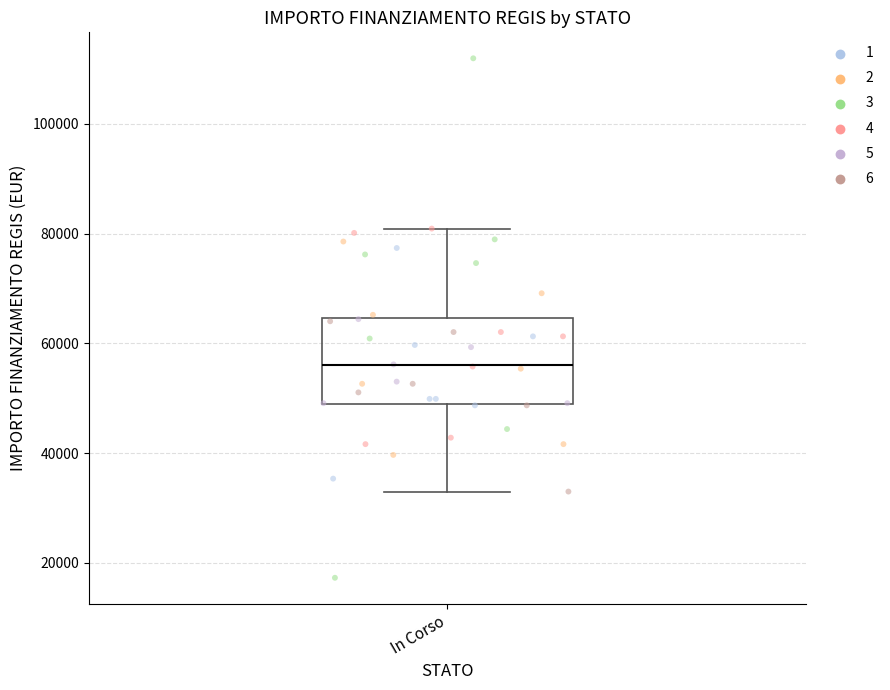

Transcribe this box plot: give where the median line is, the range the box spans, and where the two whiskers end, as read against the y-axis. The values are not printed on the chart, so give them approximately, as read against the axis.

median 56000, box 50000 to 64000, whiskers 32000 to 80000